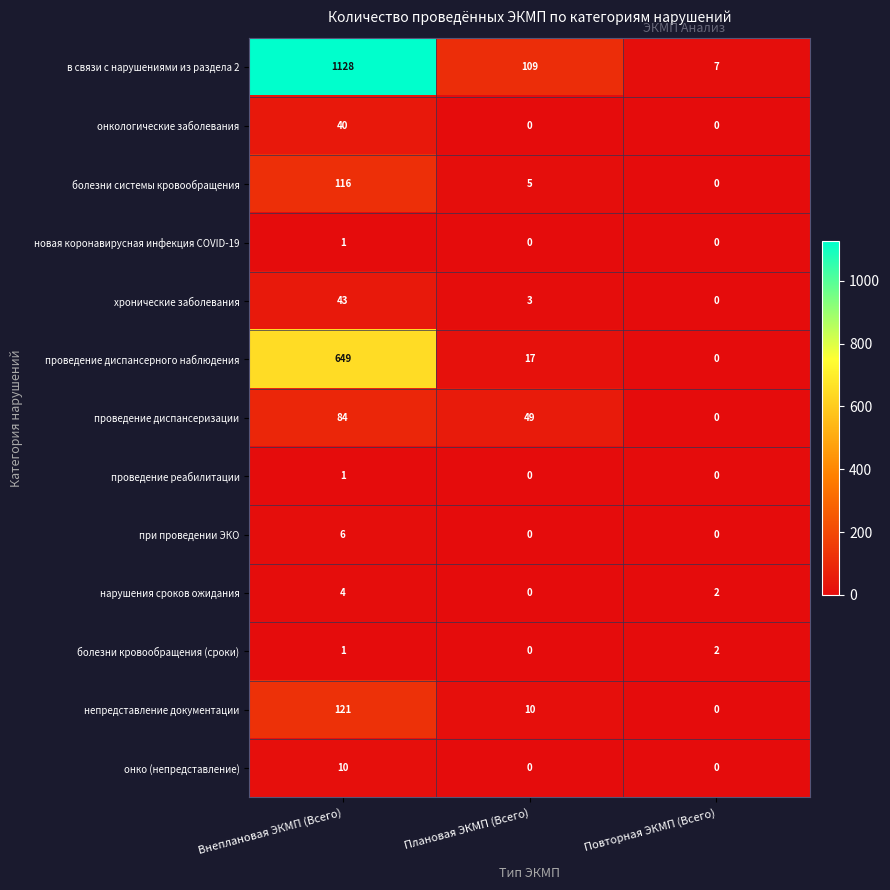

What is the difference between the в связи с нарушениями из раздела 2 values at Плановая ЭКМП (Всего) and Повторная ЭКМП (Всего)?

102